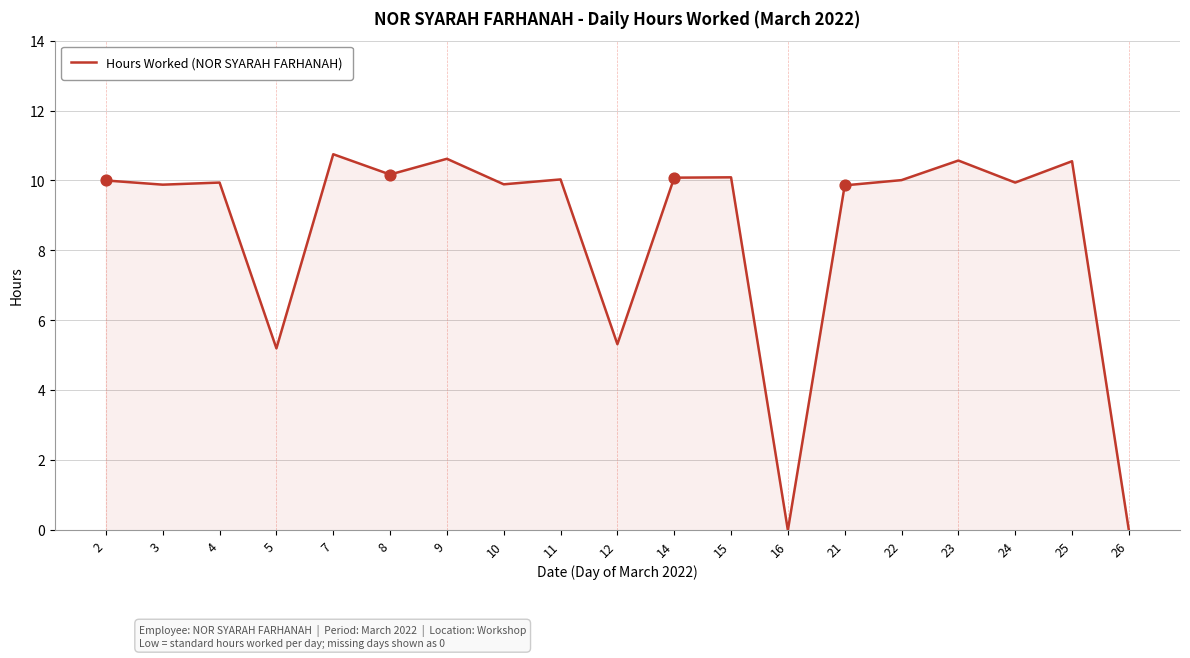

What is the change in value from 10 to 26?

-9.9